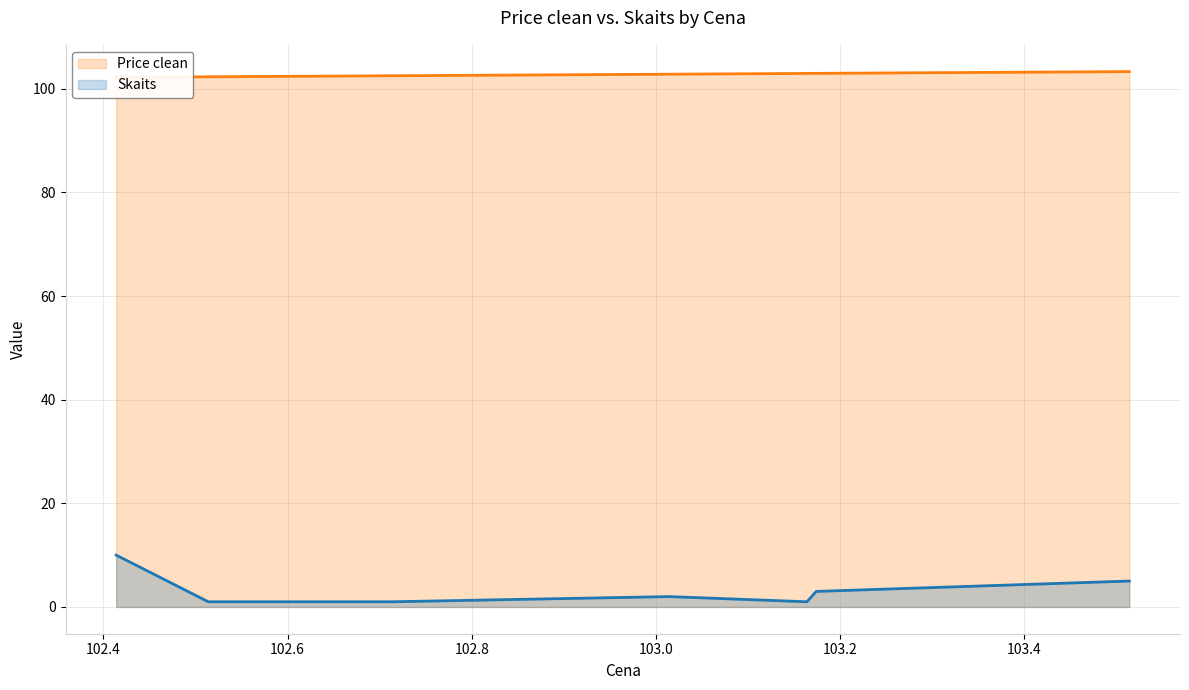

What is the maximum value for Skaits?

10